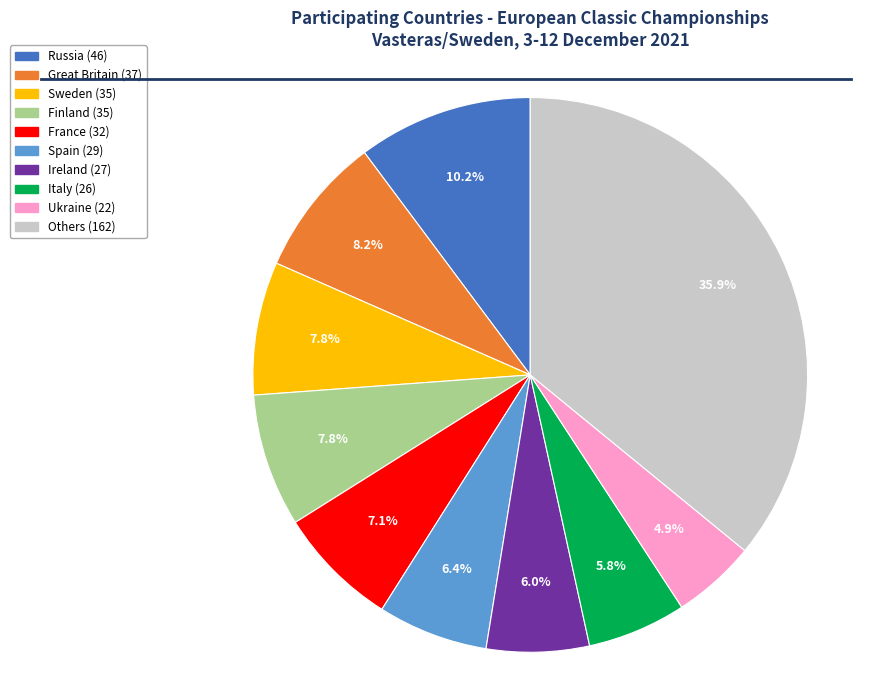

Is there any slice that represents more than half of the pie?

No